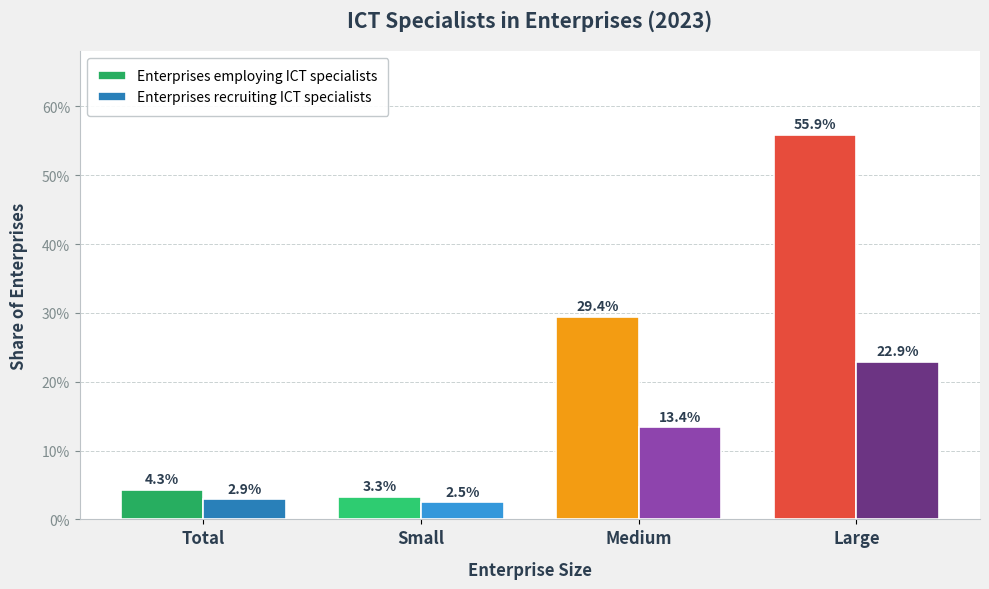

What is the label of the 4th bar from the right?

Total